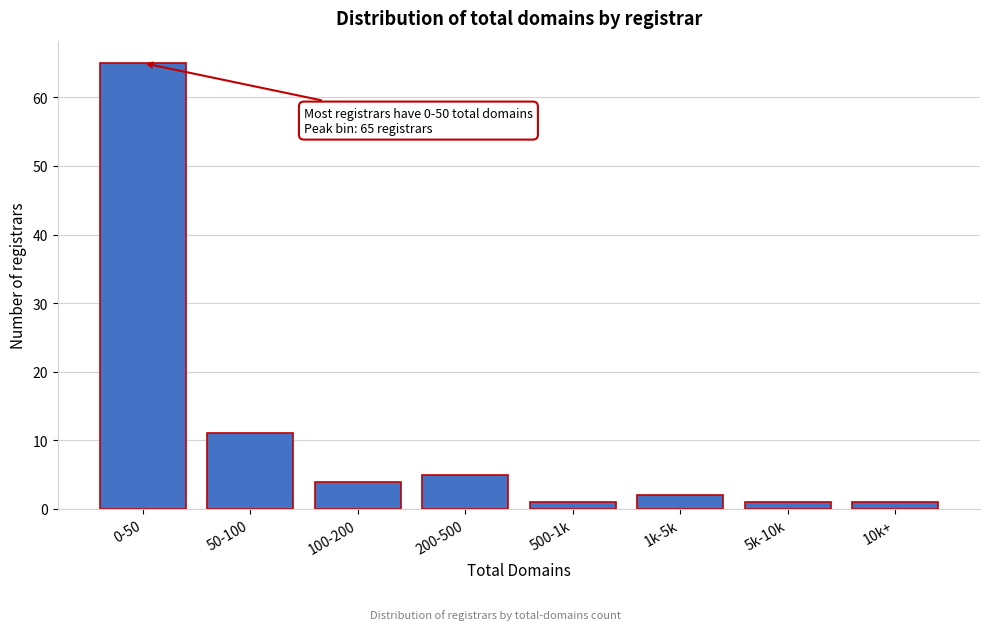

Reading left to right, list all the values displayed in this chart.

0-50=65	50-100=11	100-200=4	200-500=5	500-1k=1	1k-5k=2	5k-10k=1	10k+=1